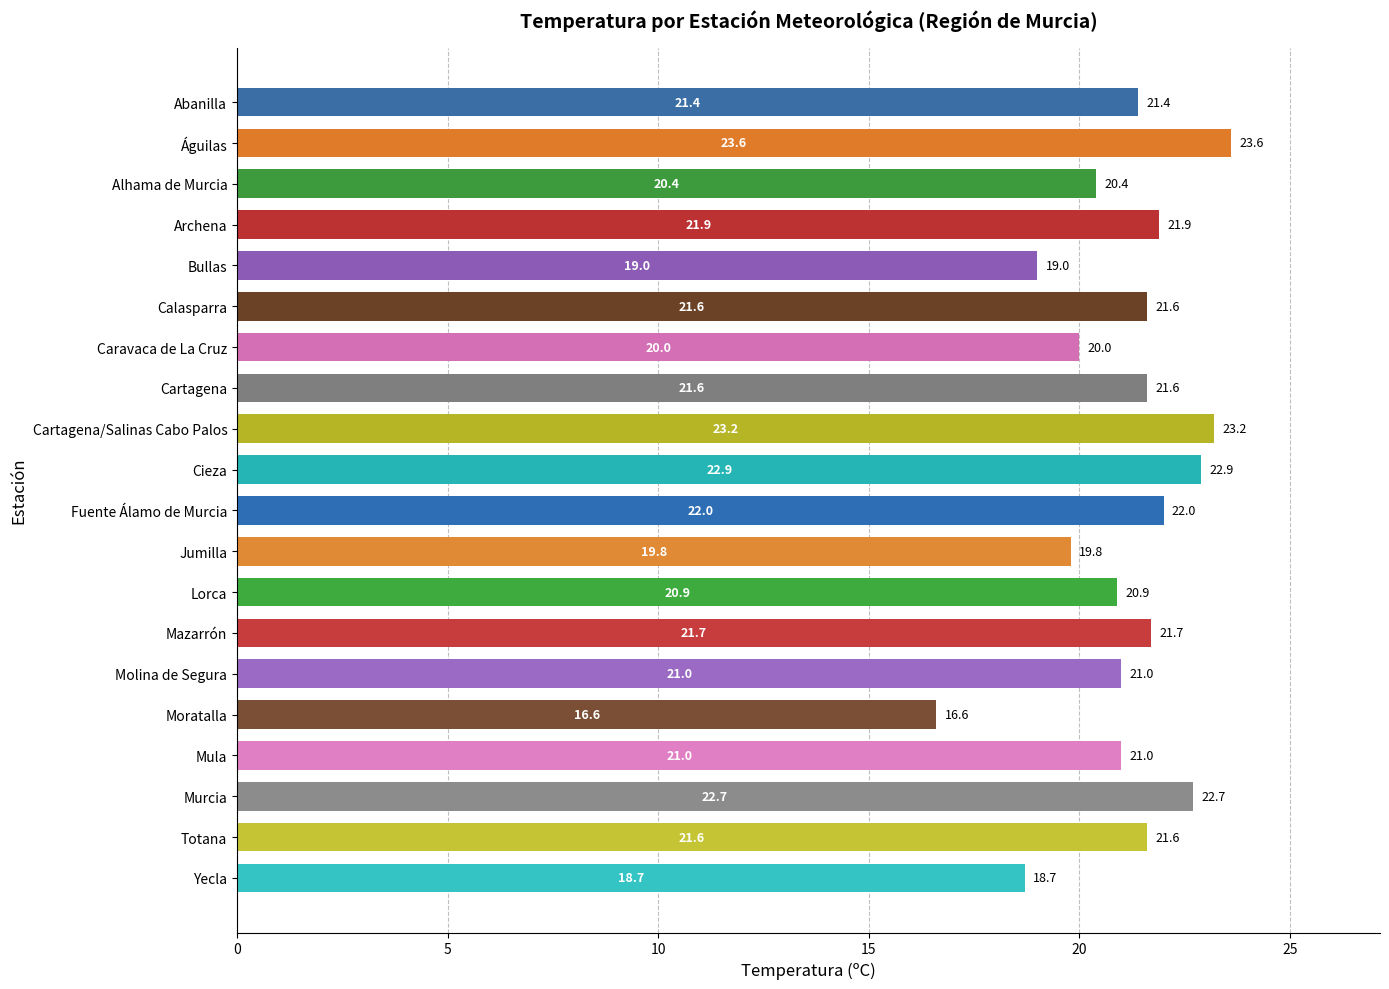

What is the label of the 20th bar from the bottom?

Abanilla